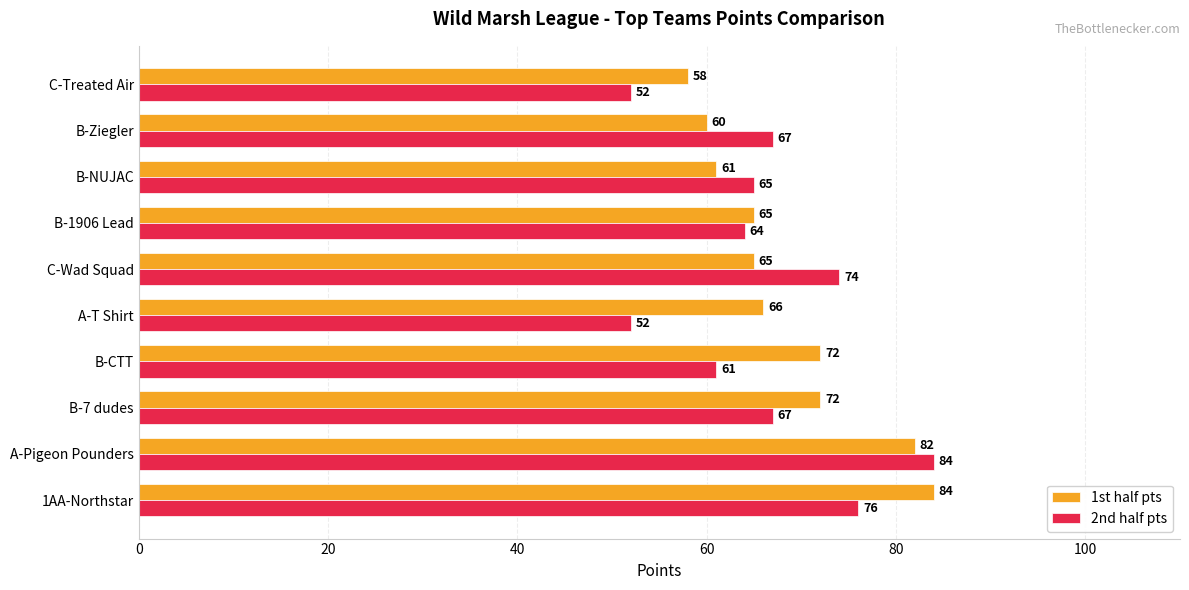

Which series has the largest total across all categories?

1st half pts